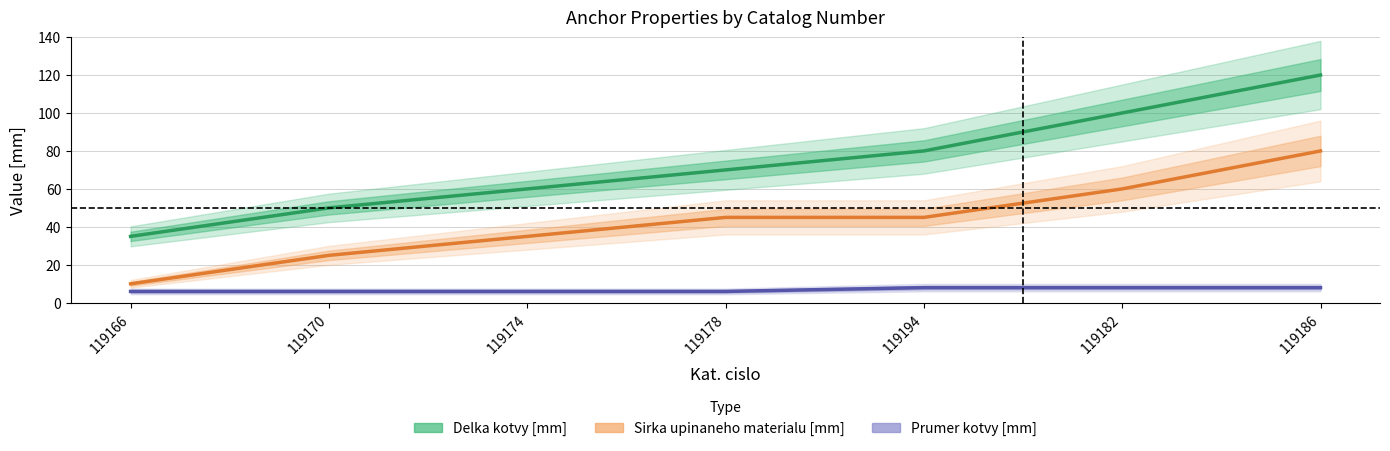

Between 119166 and 119194, which series saw the biggest shift?

Delka kotvy [mm]